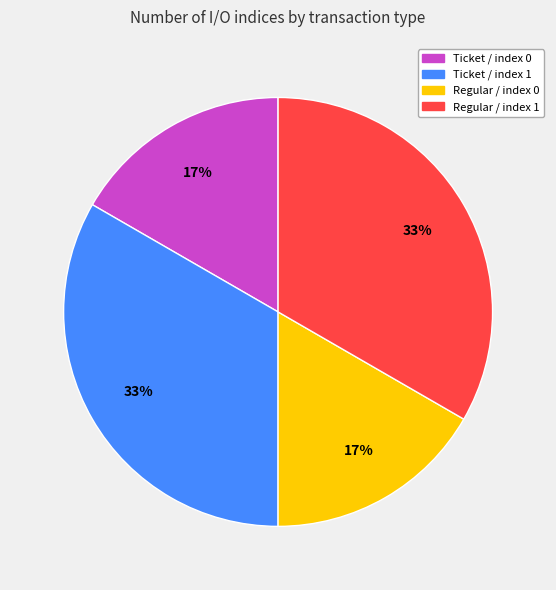

Which has a higher value, Ticket / index 0 or Regular / index 1?

Regular / index 1